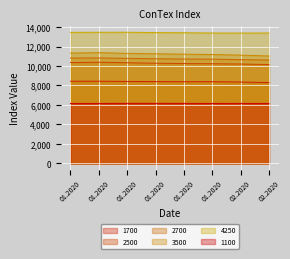

Rank the series by their maximum value, from highest to lowest.

4250, 3500, 2700, 2500, 1700, 1100